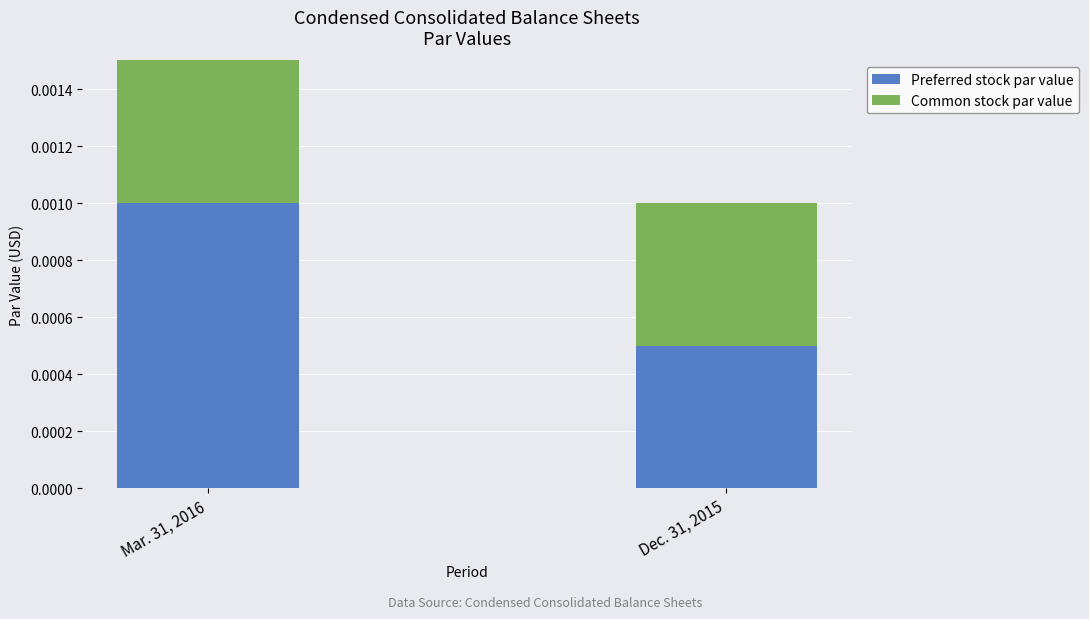

At which label does Preferred stock par value reach its peak?

Mar. 31, 2016